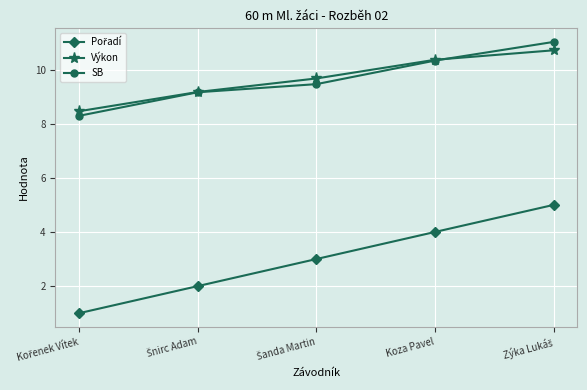

True or false: SB and Výkon intersect in this chart.

True